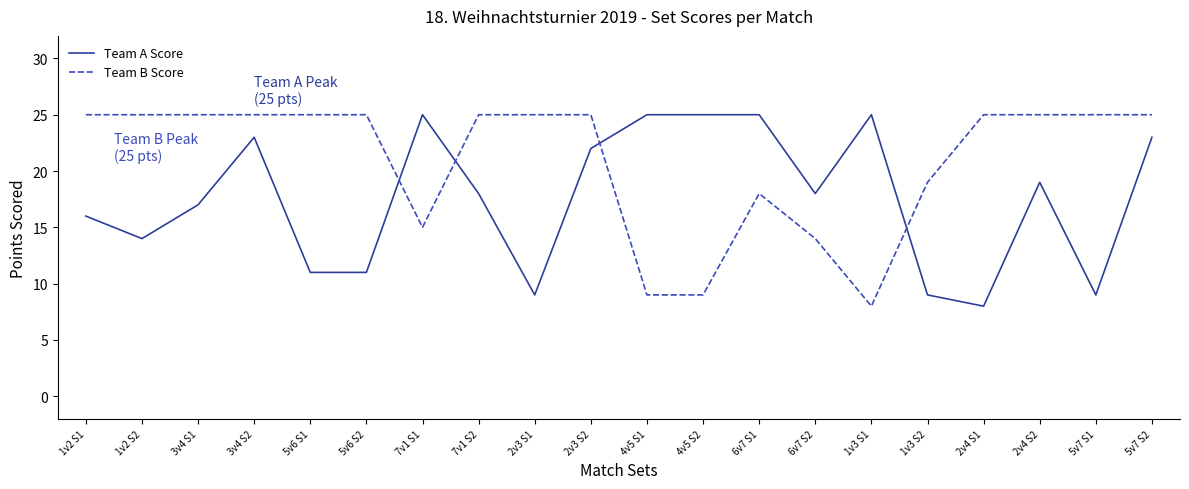

Count the Team A Score values in the range 11 to 25.

16